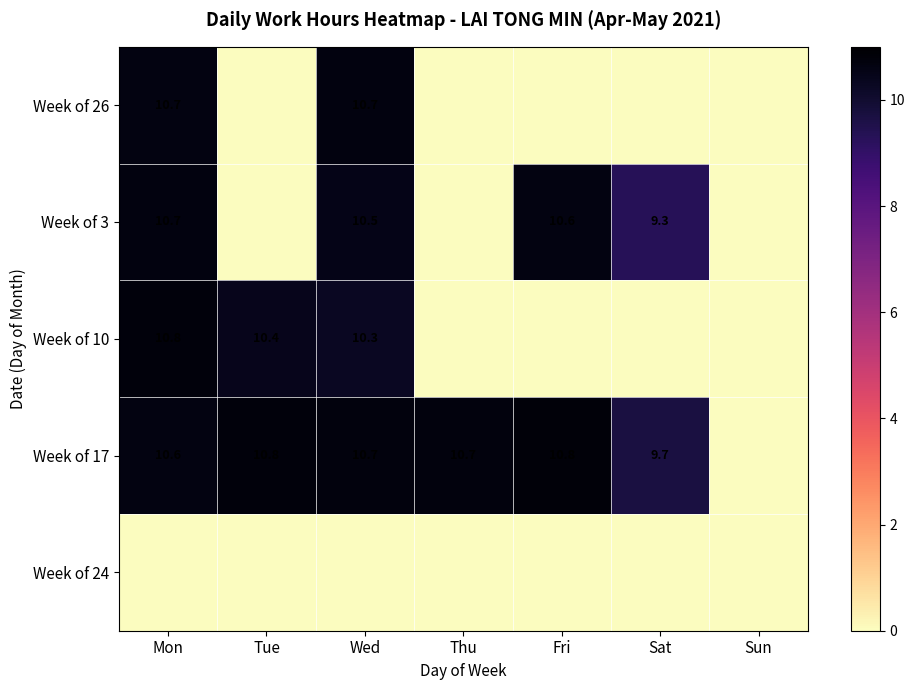

Is the value of Week of 10 at Mon greater than the value of Week of 17 at Sat?

Yes